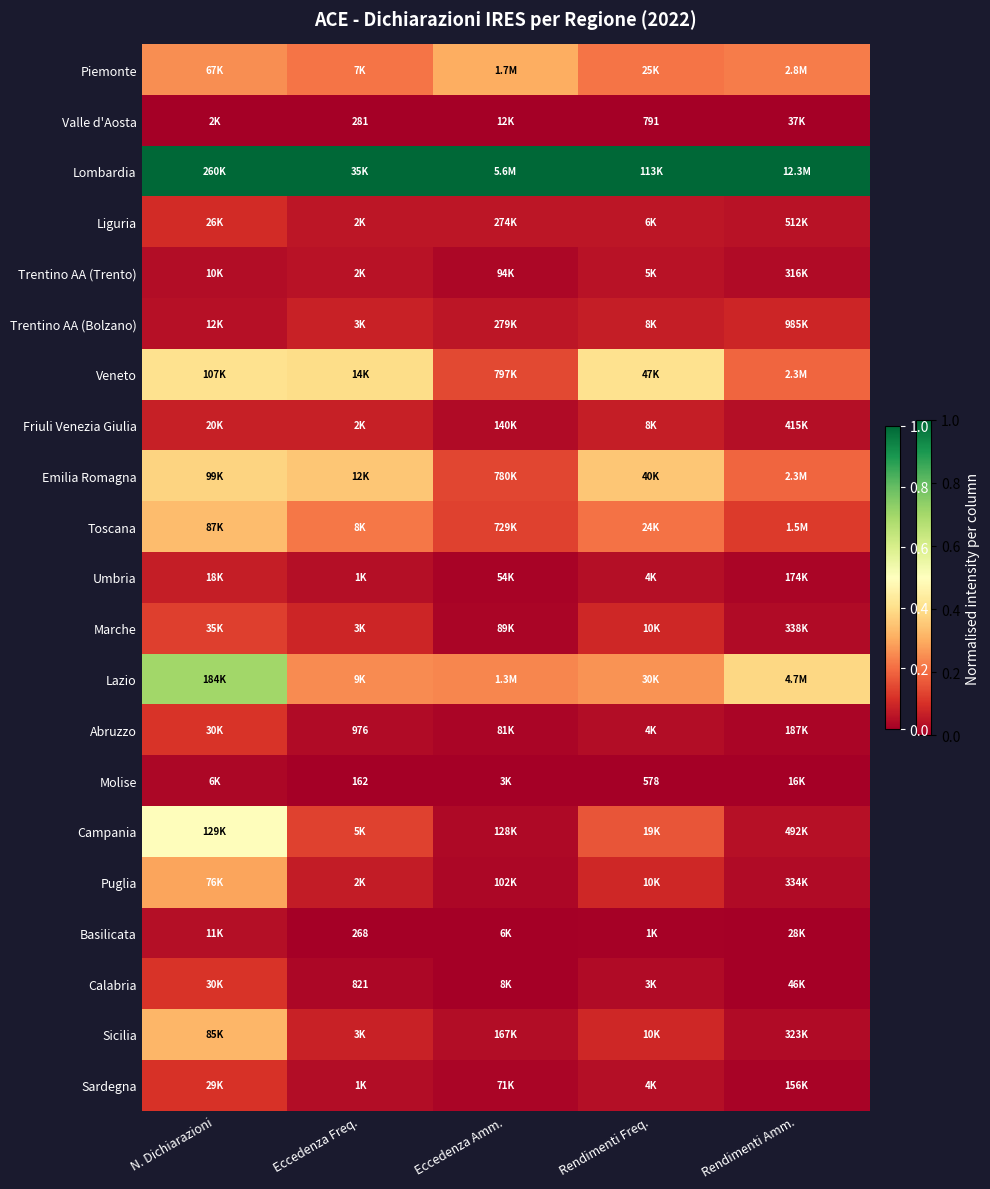

What is the maximum value shown in the chart?

1.0